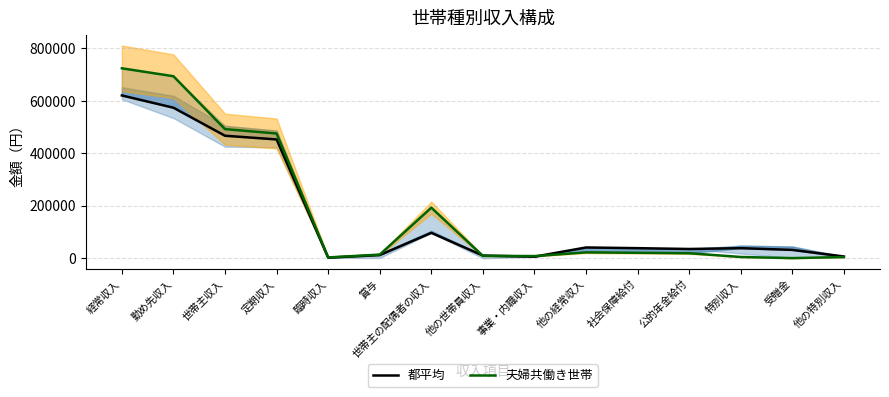

Reading left to right, transcribe all the data shown in this chart.

都平均: 620491	573790	466887	452865	2020	12002	96762	10141	5757	40945	38296	35168	38246	31690	6556
夫婦共働き世帯: 724039	693768	492131	475380	3020	13731	192715	8922	8129	22143	20594	18957	4688	350	4337